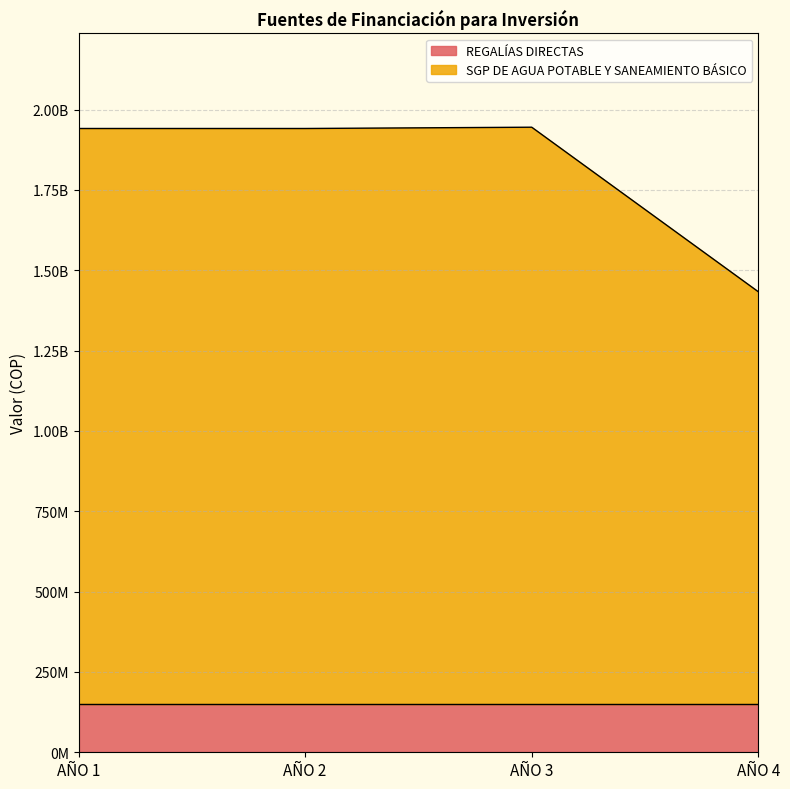

Approximately how many times larger is the value at AÑO 2 compared to AÑO 3?

1.0